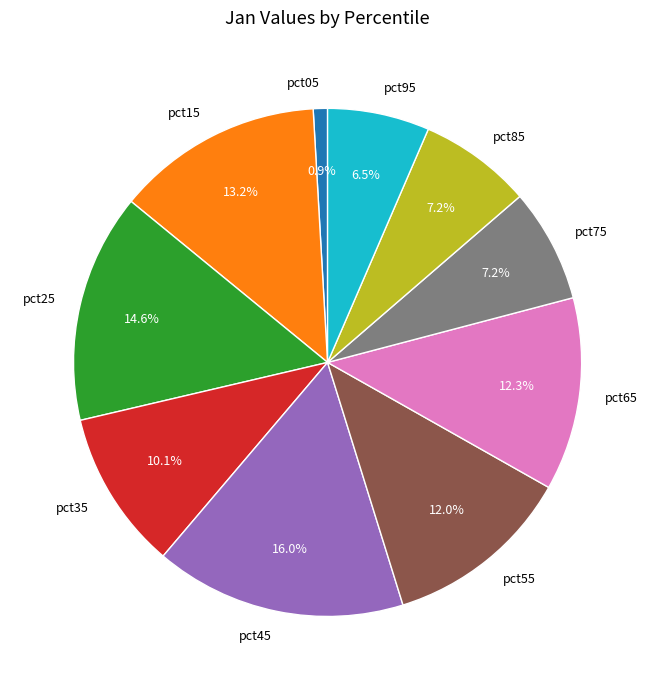

To the nearest percent, what is the difference between the pct65 and pct35 slice percentages?

2%